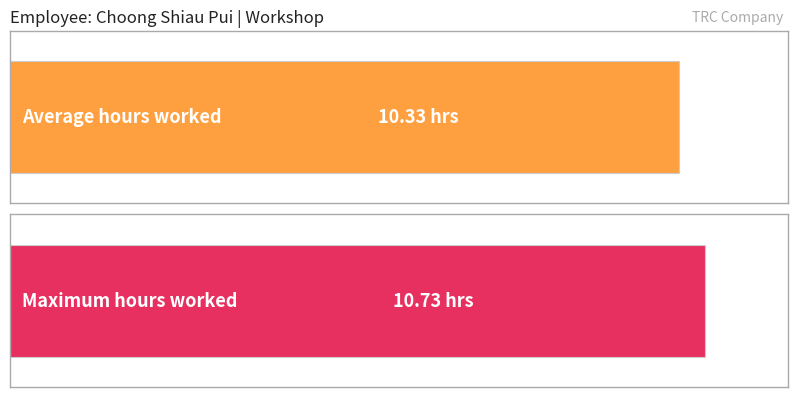

Are the bars horizontal?

Yes